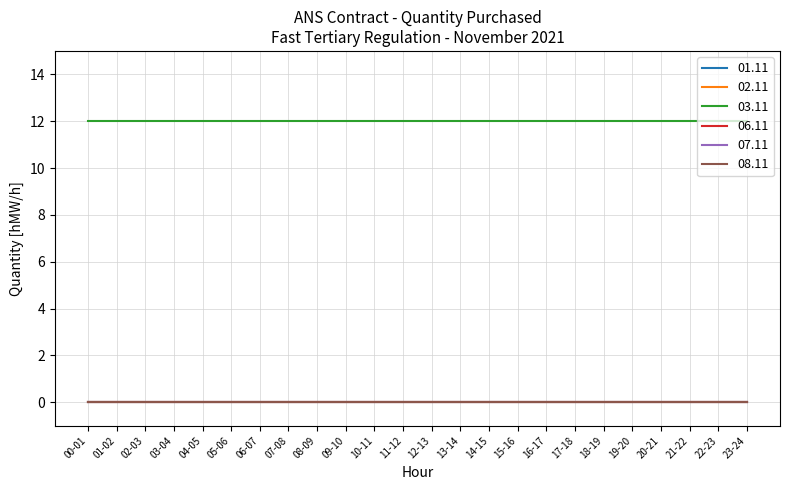

Does the chart have visible grid lines?

Yes